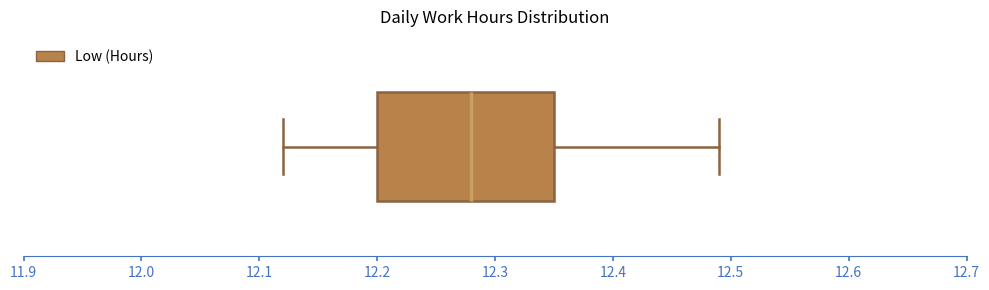

Transcribe this box plot: give where the median line is, the range the box spans, and where the two whiskers end, as read against the x-axis. The values are not printed on the chart, so give them approximately, as read against the axis.

median 12.28, box 12.20 to 12.35, whiskers 12.12 to 12.49